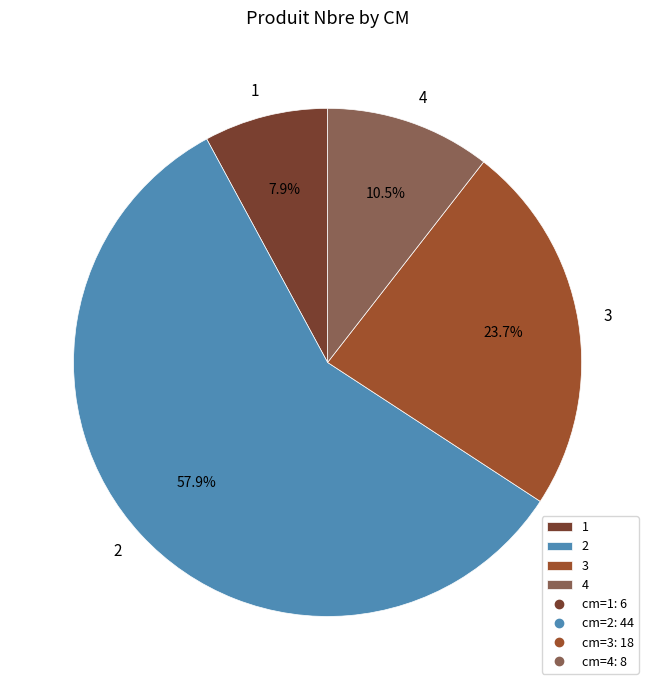

To the nearest percent, what is the average slice percentage?

25%